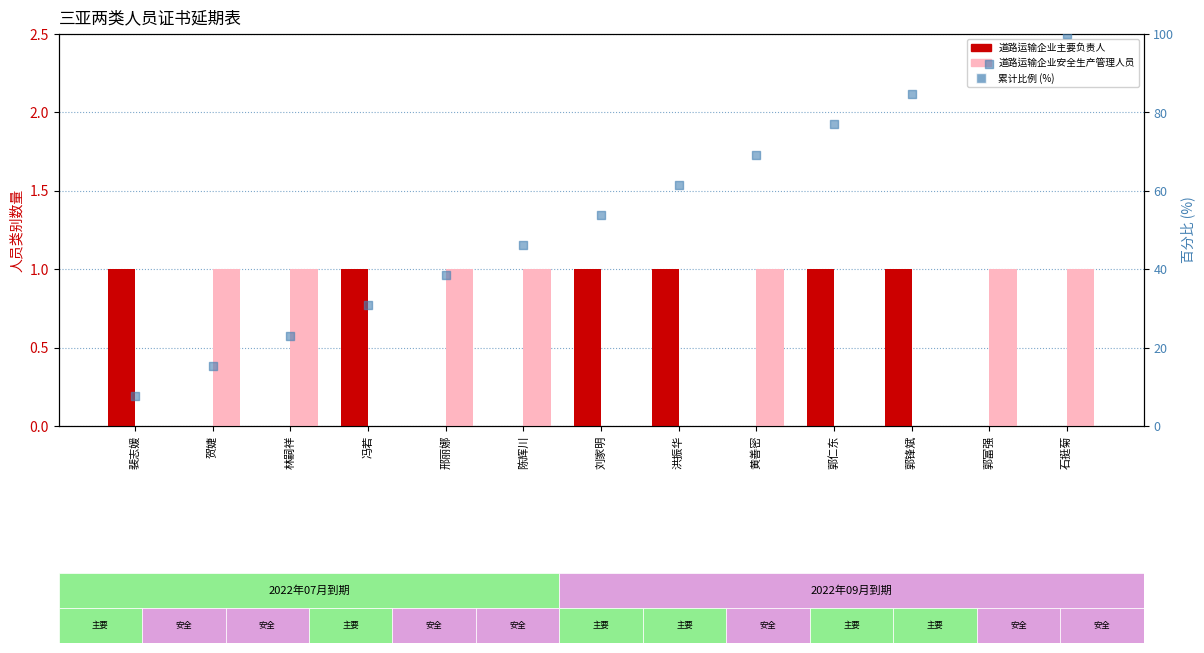

At which category is the sum across all series the highest?

石挺菊